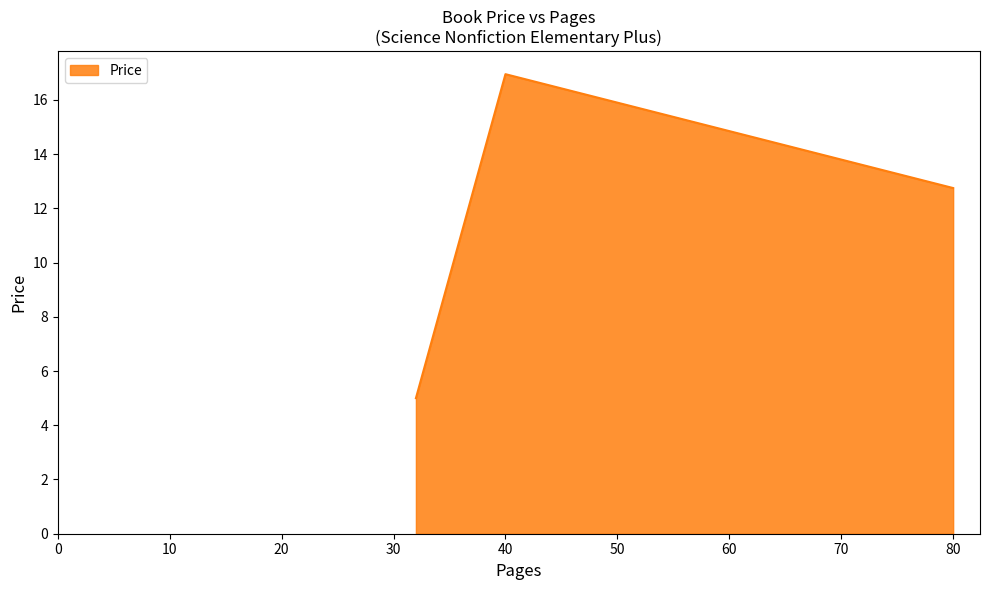

What is the smallest value displayed?

5.0